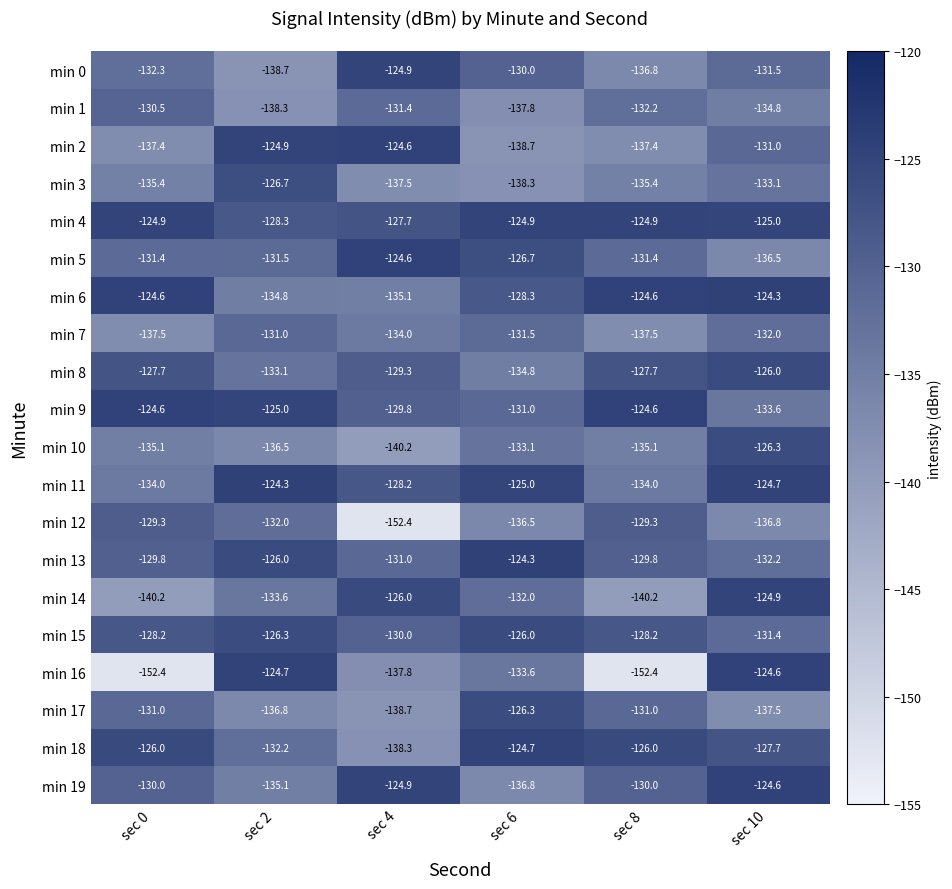

What is the total value across all series at sec 8?

-2648.5